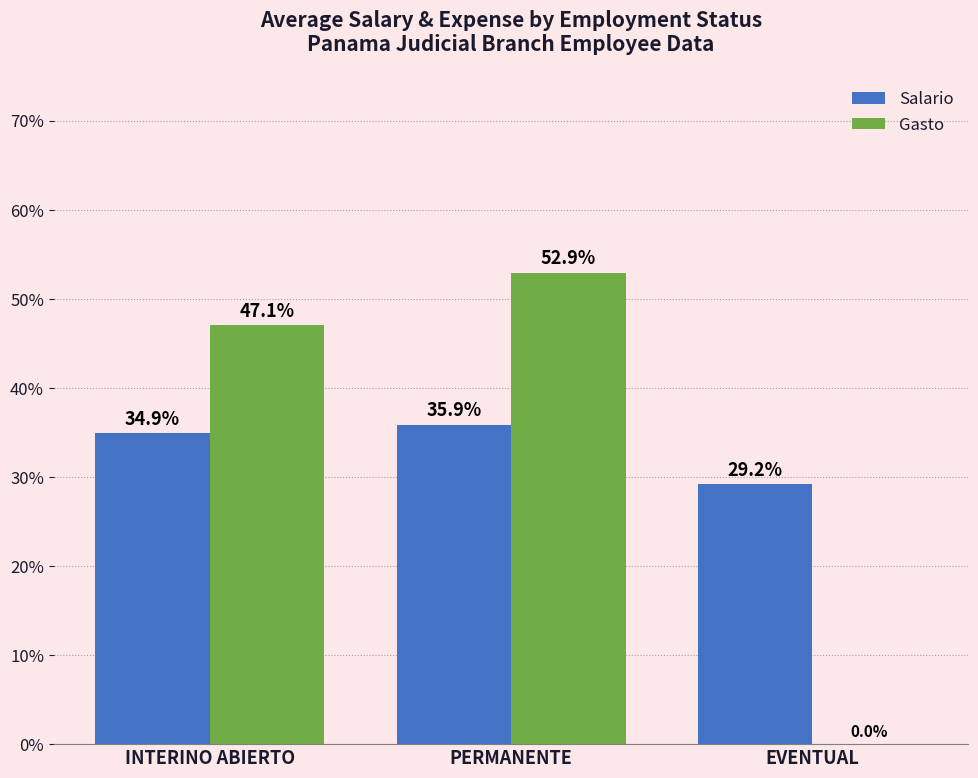

Reading right to left, extract all data points from this chart.

Salario: EVENTUAL=29.2	PERMANENTE=35.9	INTERINO ABIERTO=34.9
Gasto: EVENTUAL=0.0	PERMANENTE=52.9	INTERINO ABIERTO=47.1